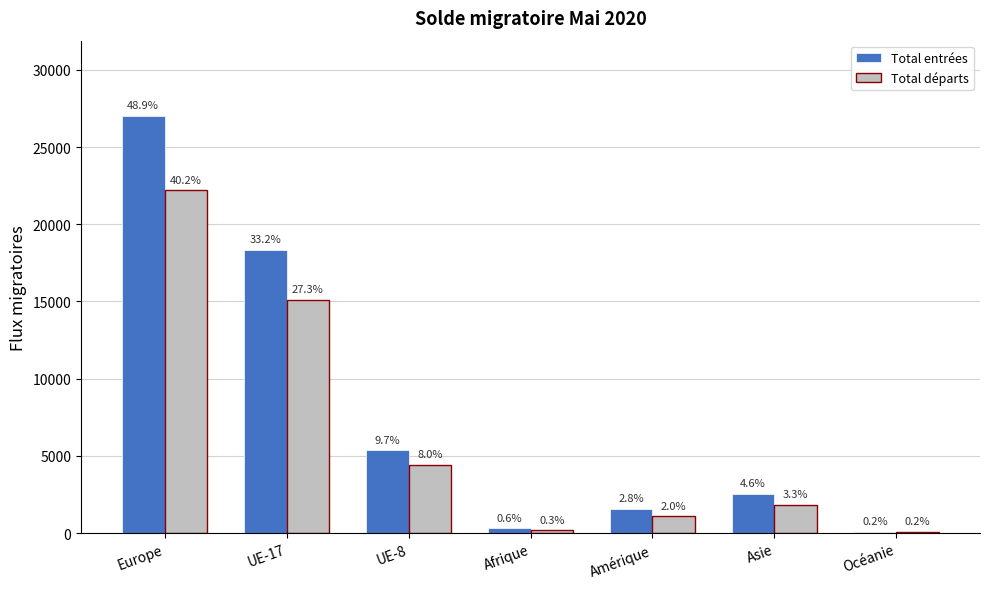

What is the average value of the Total départs series?

6421